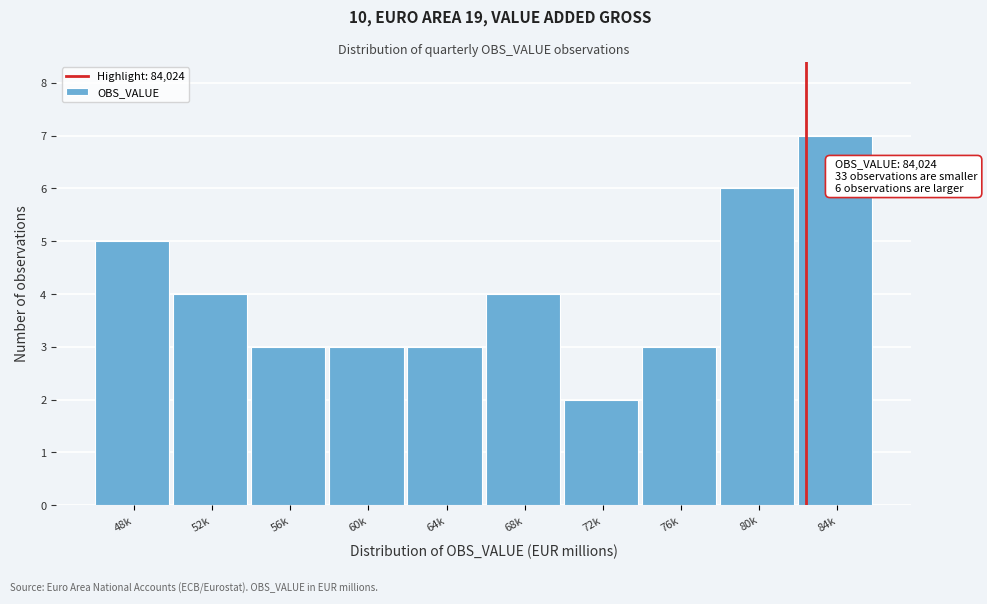

Reading left to right, extract all data points from this chart.

48k=5	52k=4	56k=3	60k=3	64k=3	68k=4	72k=2	76k=3	80k=6	84k=7